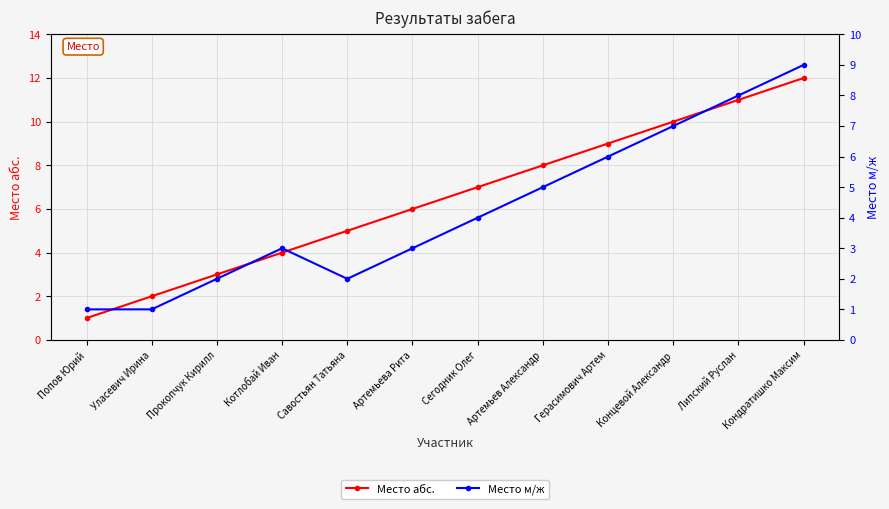

How many lines are shown in the chart?

2